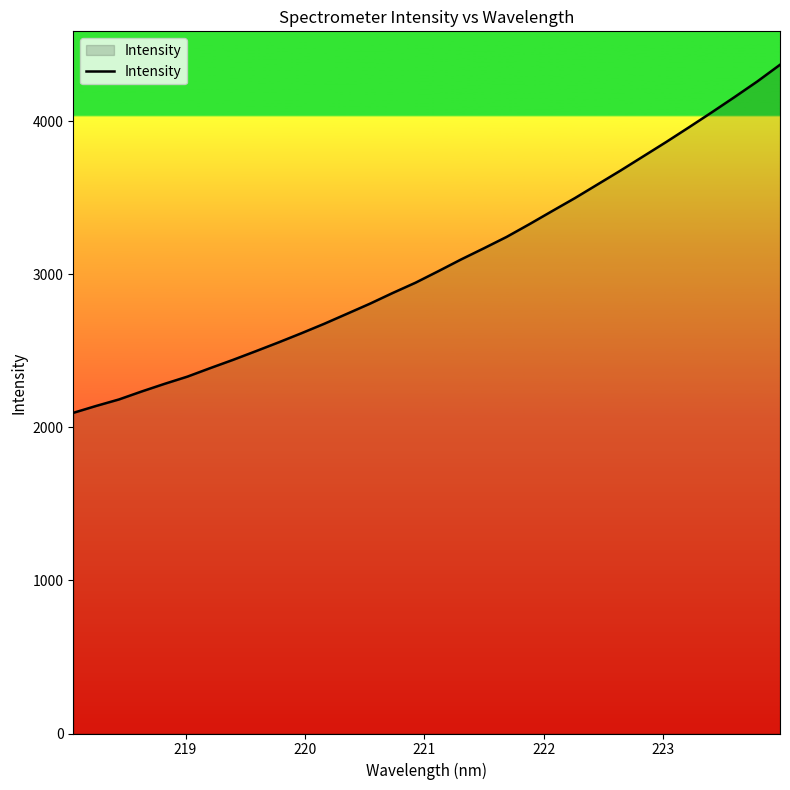

What is the smallest value displayed?

2094.2